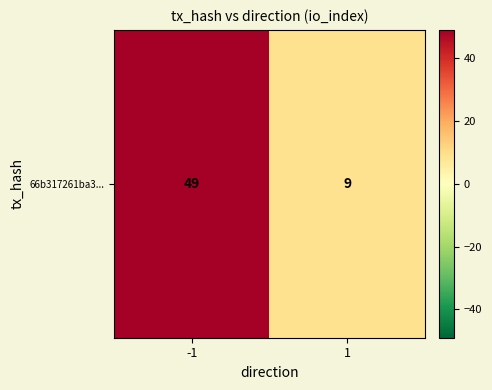

Which label corresponds to the largest value in the chart?

-1